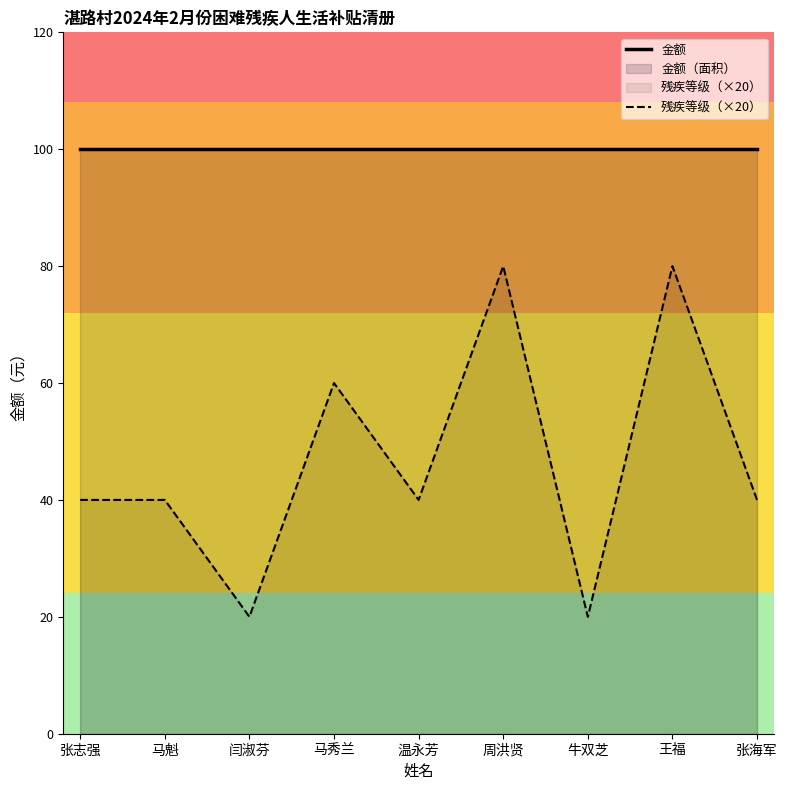

True or false: 金额 has more than 1 interior local peaks.

False